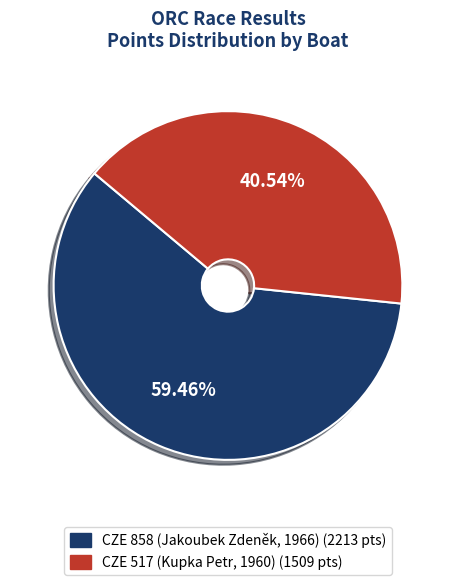

To the nearest percent, what is the average slice percentage?

50%